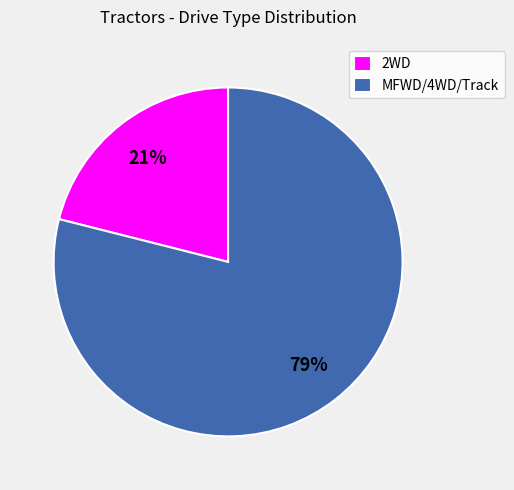

To the nearest percent, what is the average slice percentage?

50%